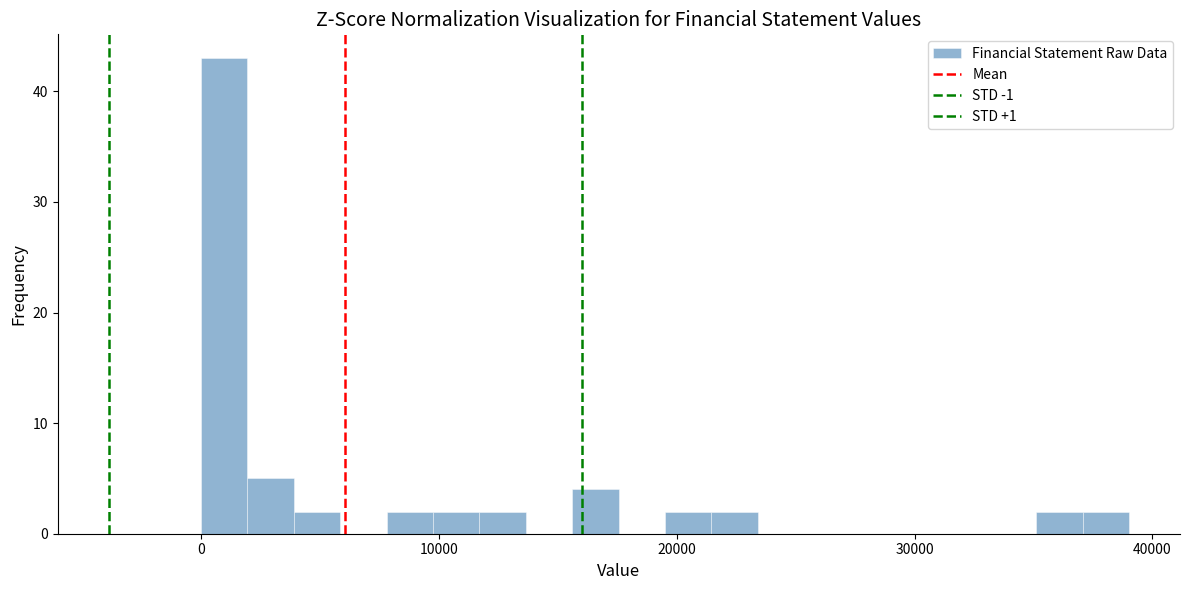

Around what value on the x-axis is the tallest bar? Give the approximate position of its centre, as read against the axis.

1000